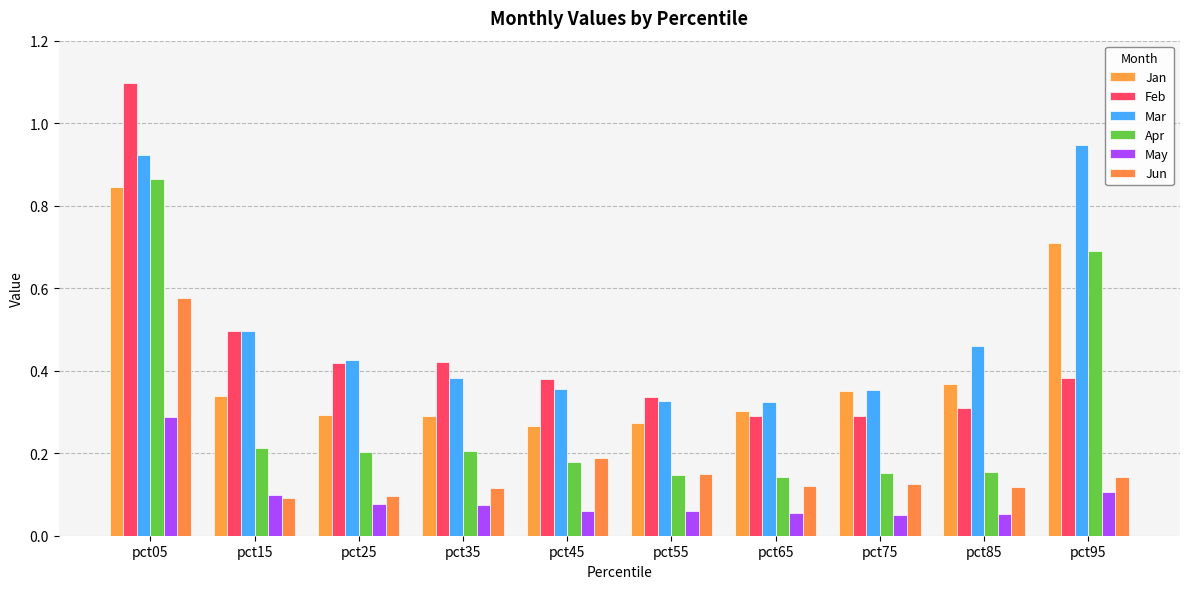

Count the May values in the range 0 to 1.

10